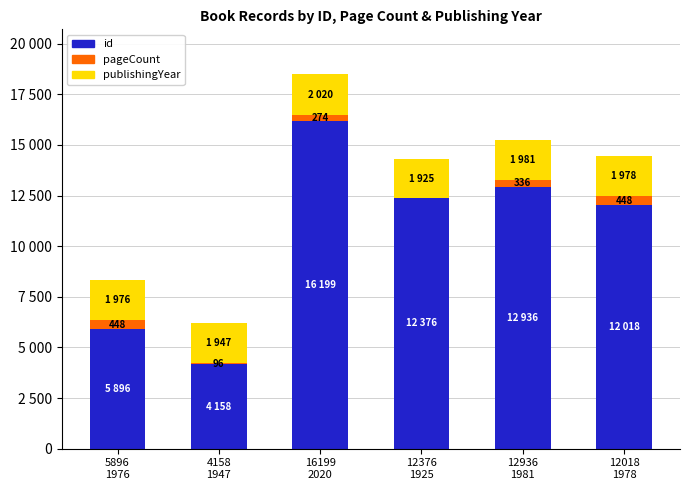

At which category is the sum across all series the highest?

16199
2020